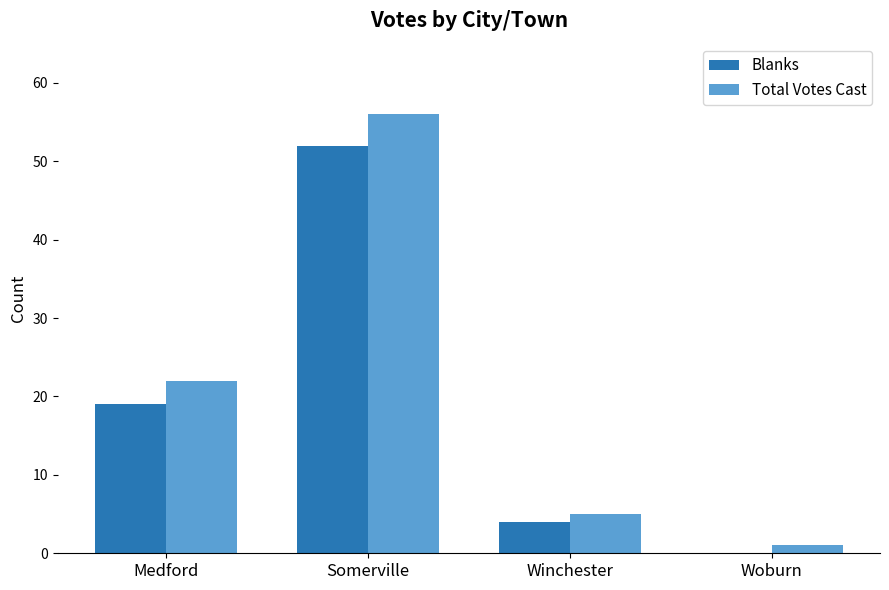

How many groups of bars are there?

4